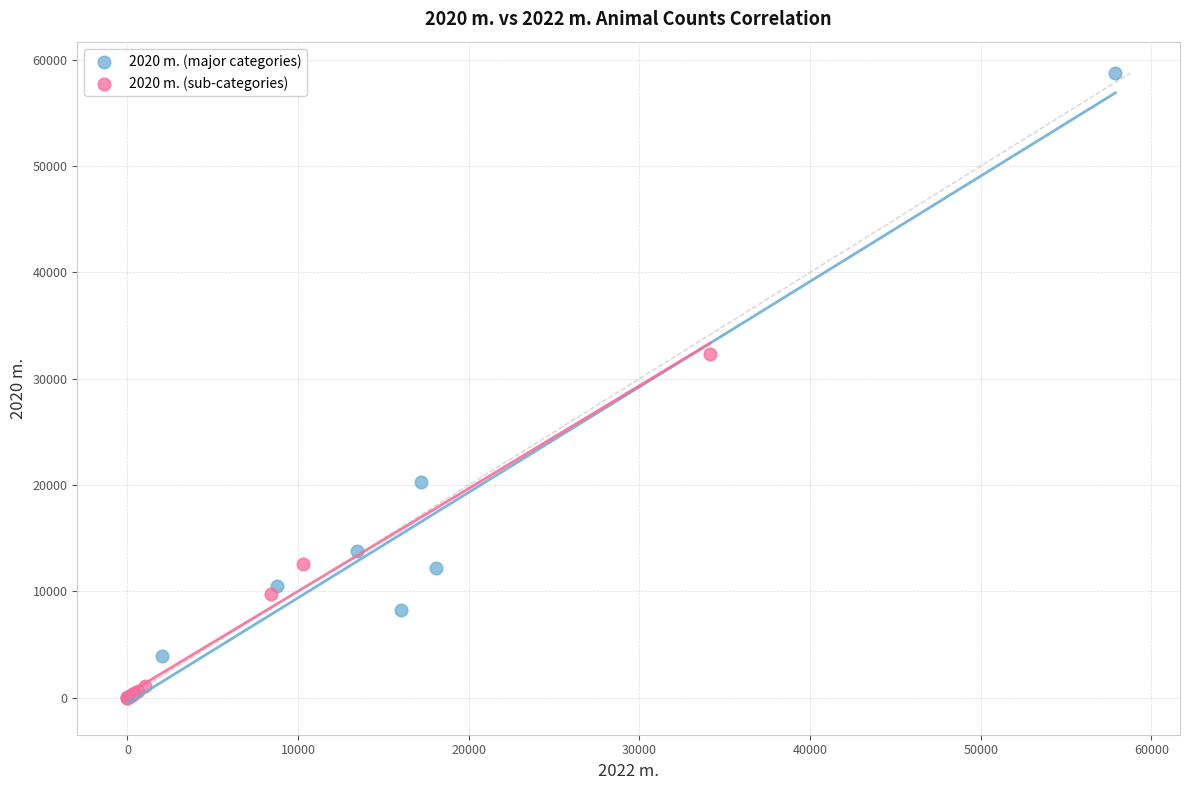

Which series reaches the maximum Y coordinate?

2020 m. (major categories)